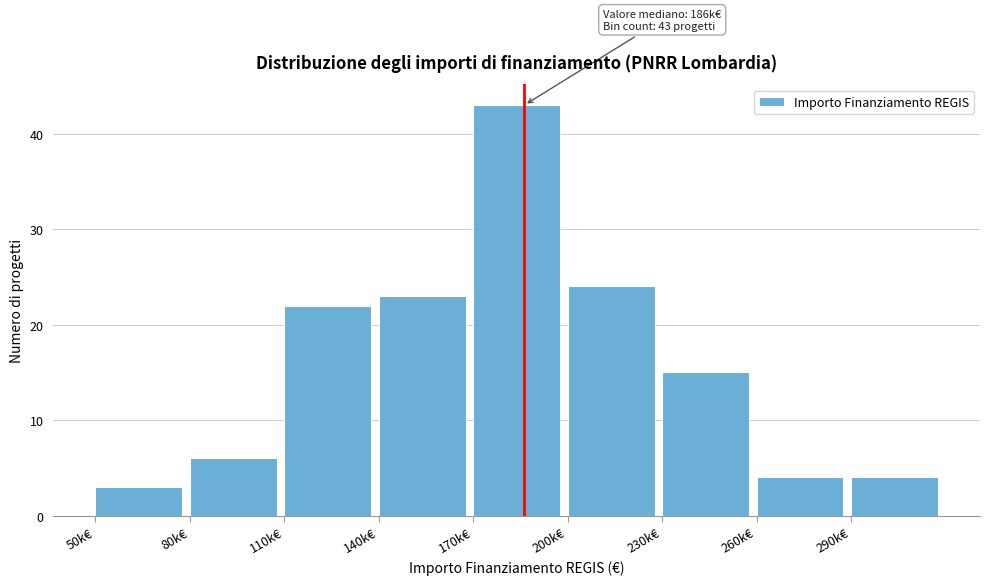

Reading left to right, what are all the values shown in this chart?

3	6	22	23	43	24	15	4	4